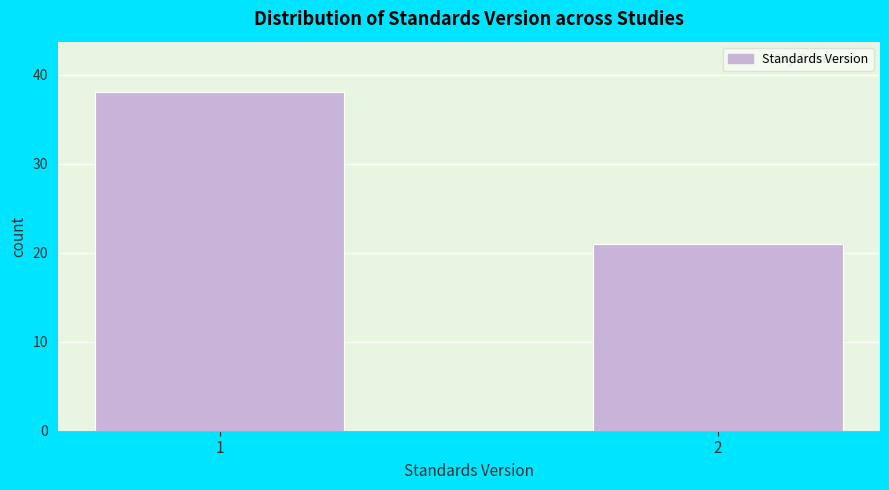

Reading right to left, what are all the values shown in this chart?

21	38